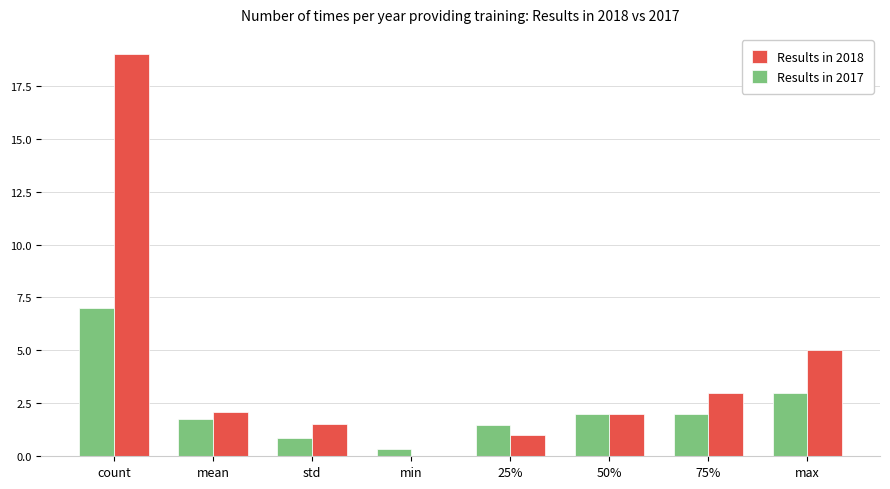

Between mean and min, which series saw the biggest shift?

Results in 2018